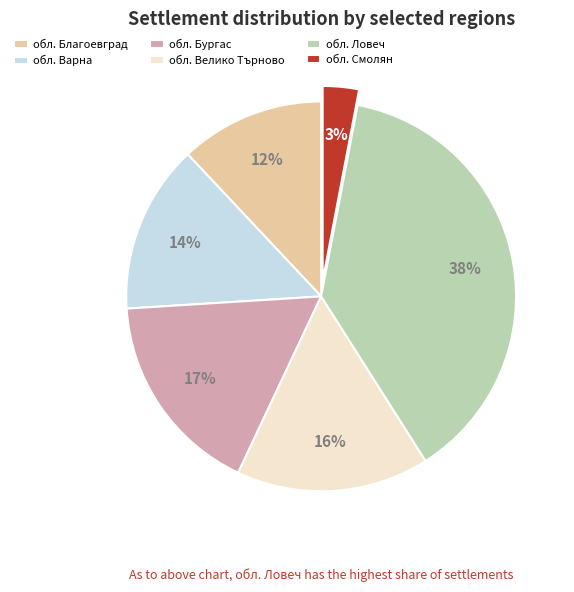

Does обл. Смолян account for over 50% of the chart?

No